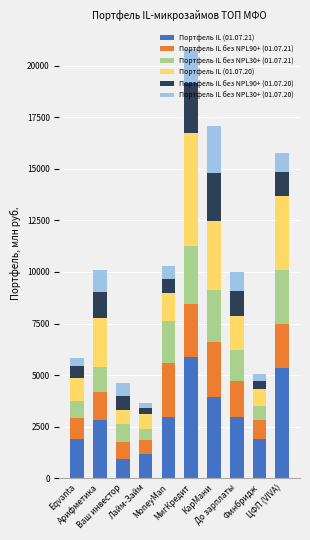

How many bars are there in total?

10